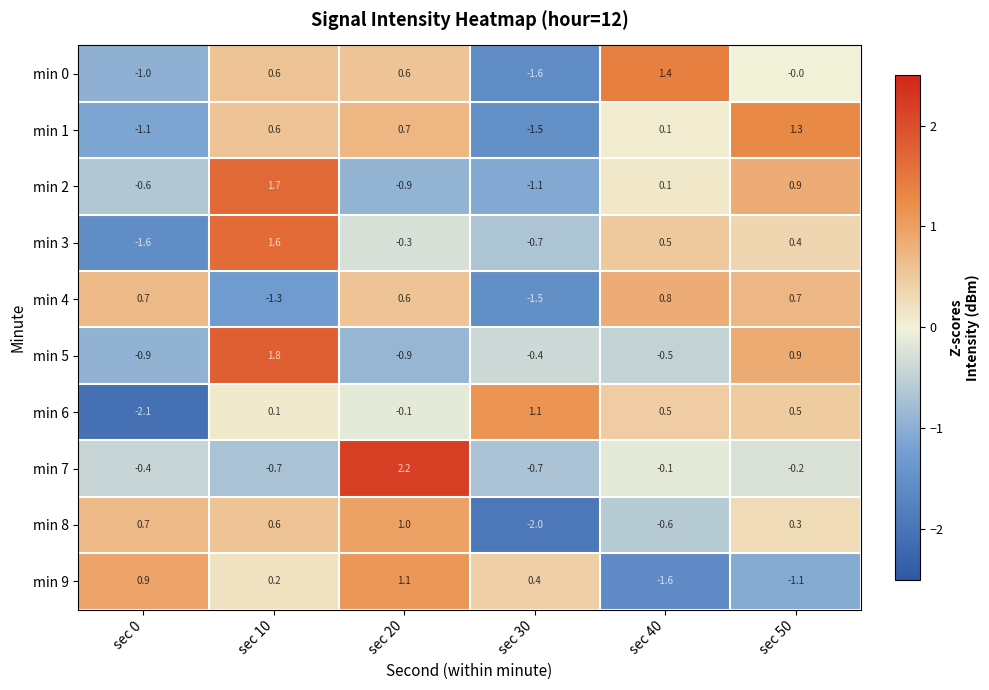

True or false: min 6 has a value of -0.7 at sec 0.

False